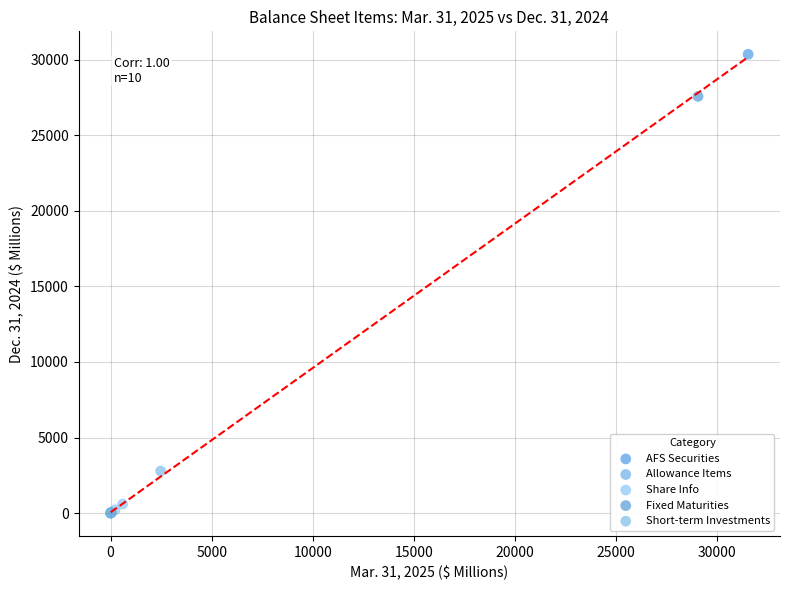

What are all the series names shown in the legend?

AFS Securities, Allowance Items, Share Info, Fixed Maturities, Short-term Investments